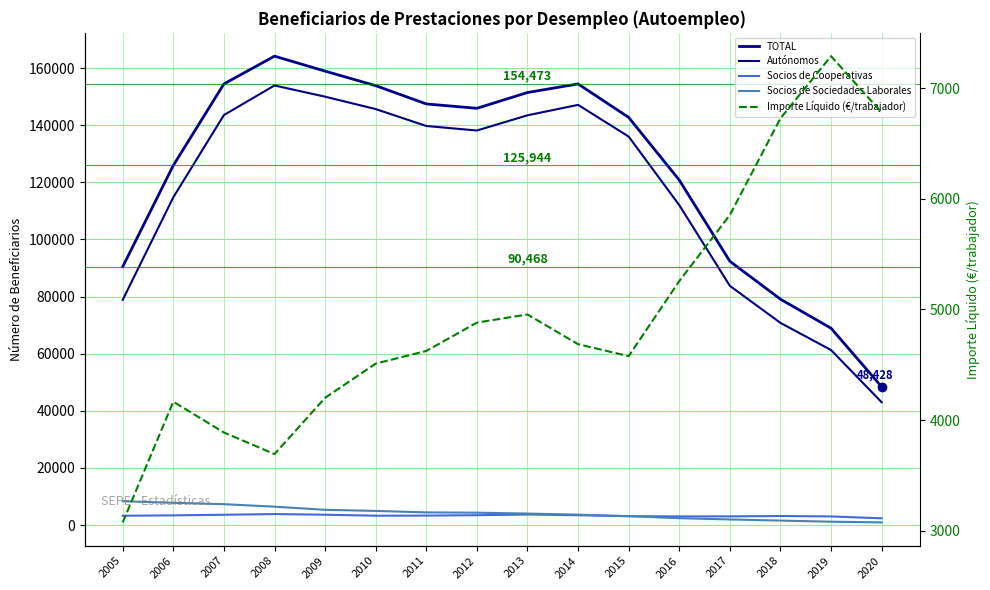

What is the approximate value of TOTAL at 2006?

125944.0